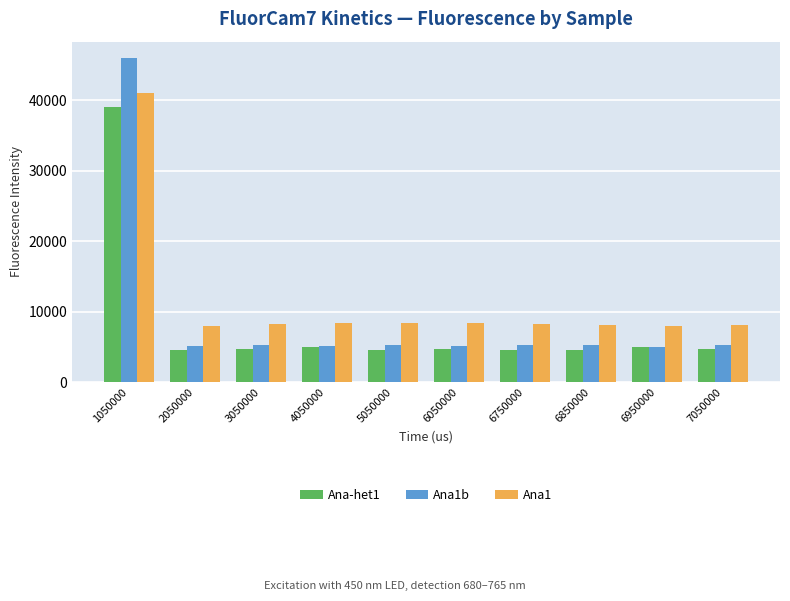

What is the minimum value for Ana1b?

4924.1